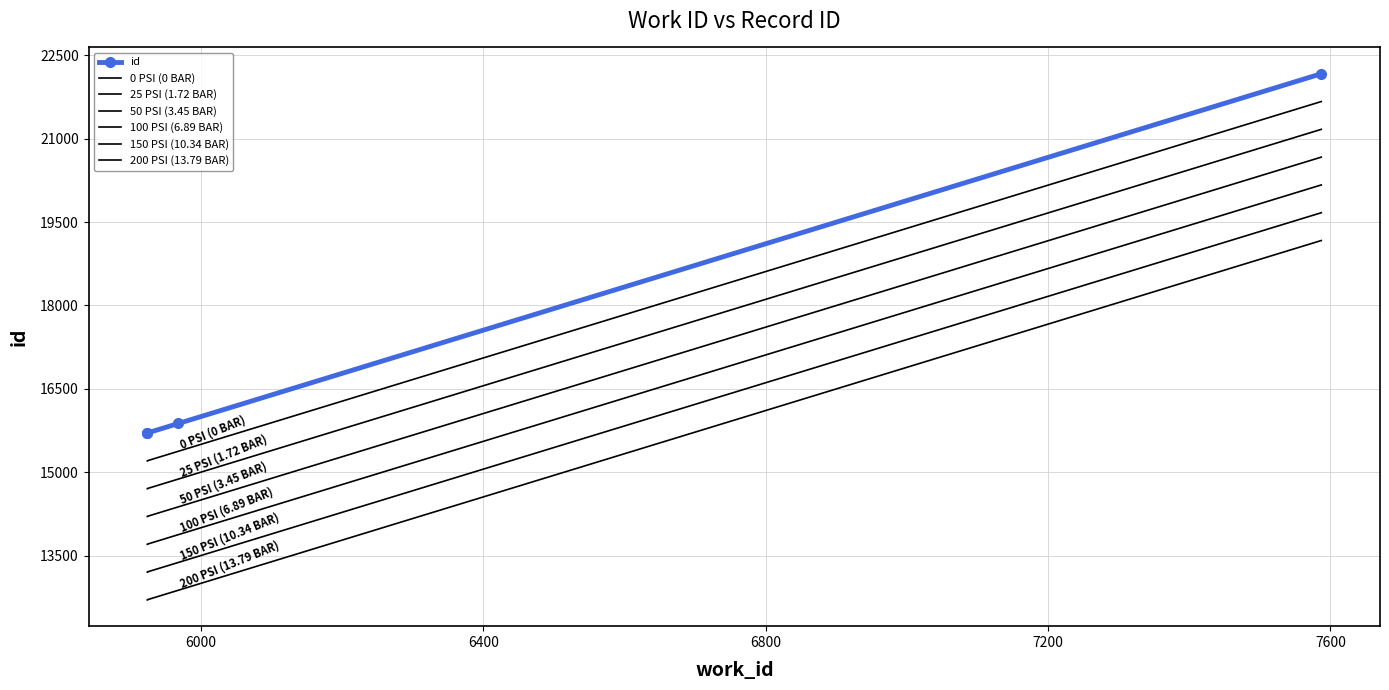

What is the value of the 4th point from the left?

22167